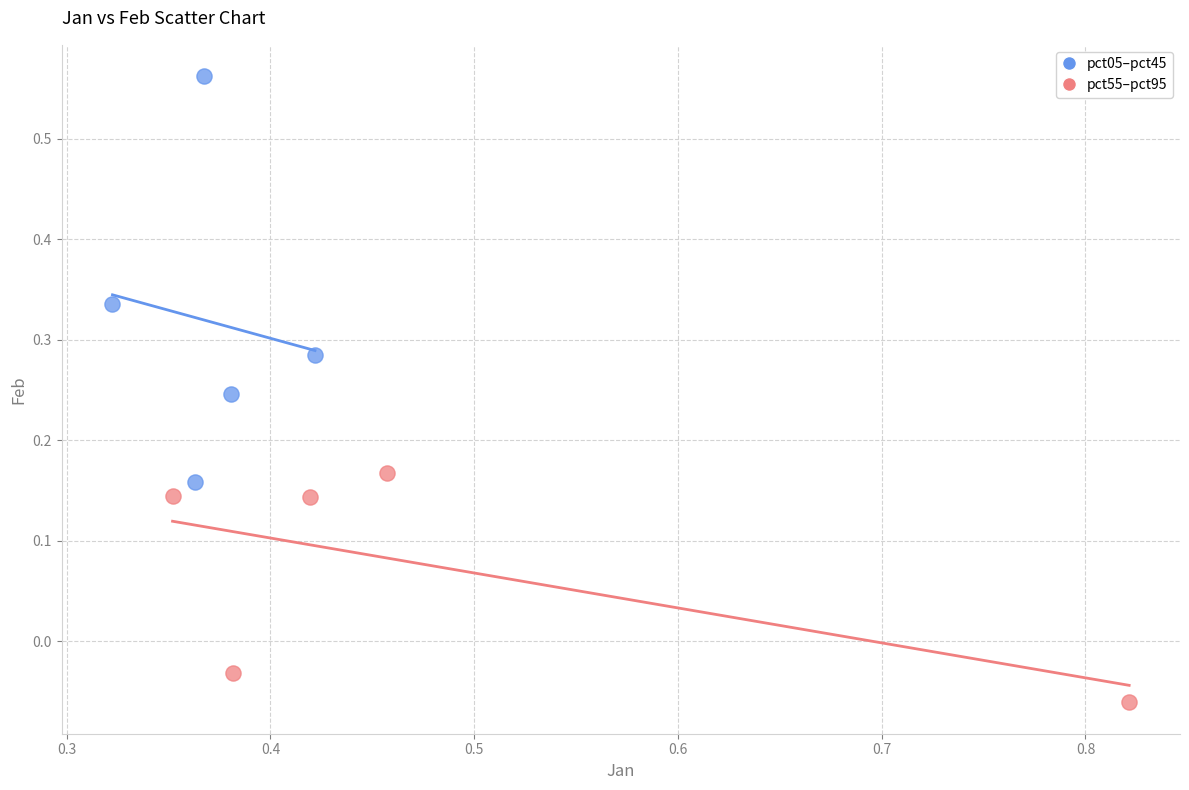

Which series contains the lowest Y value?

pct55–pct95